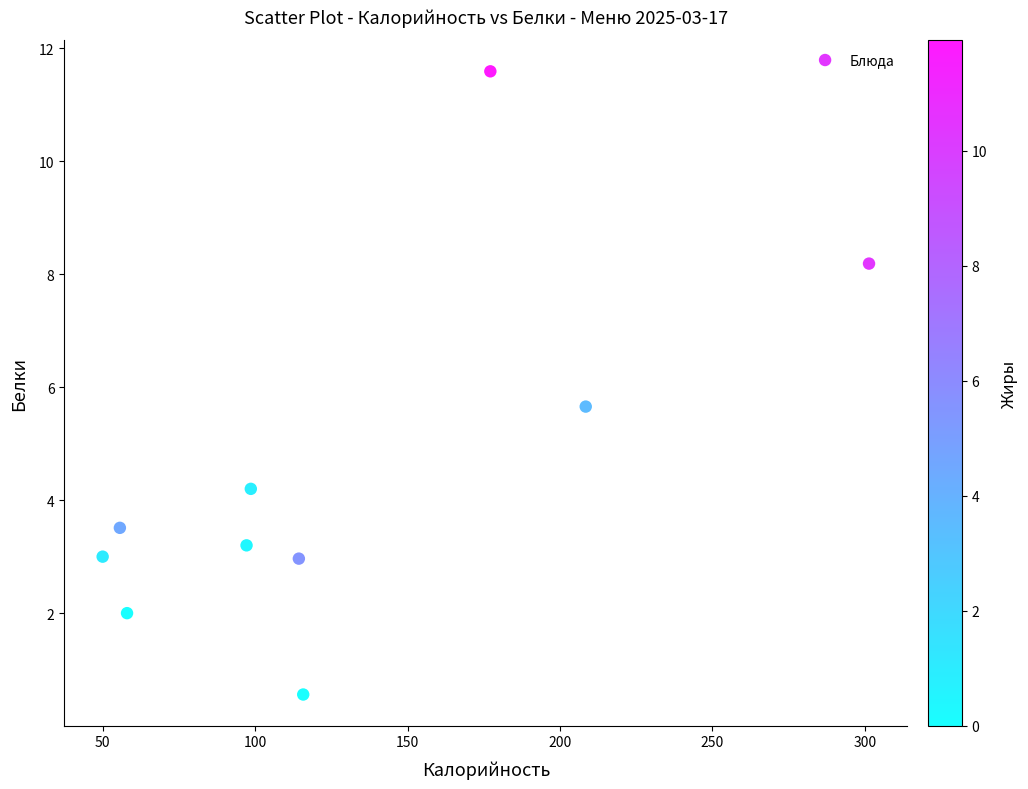

What Y value in the scatter plot is closest to 6?

5.7